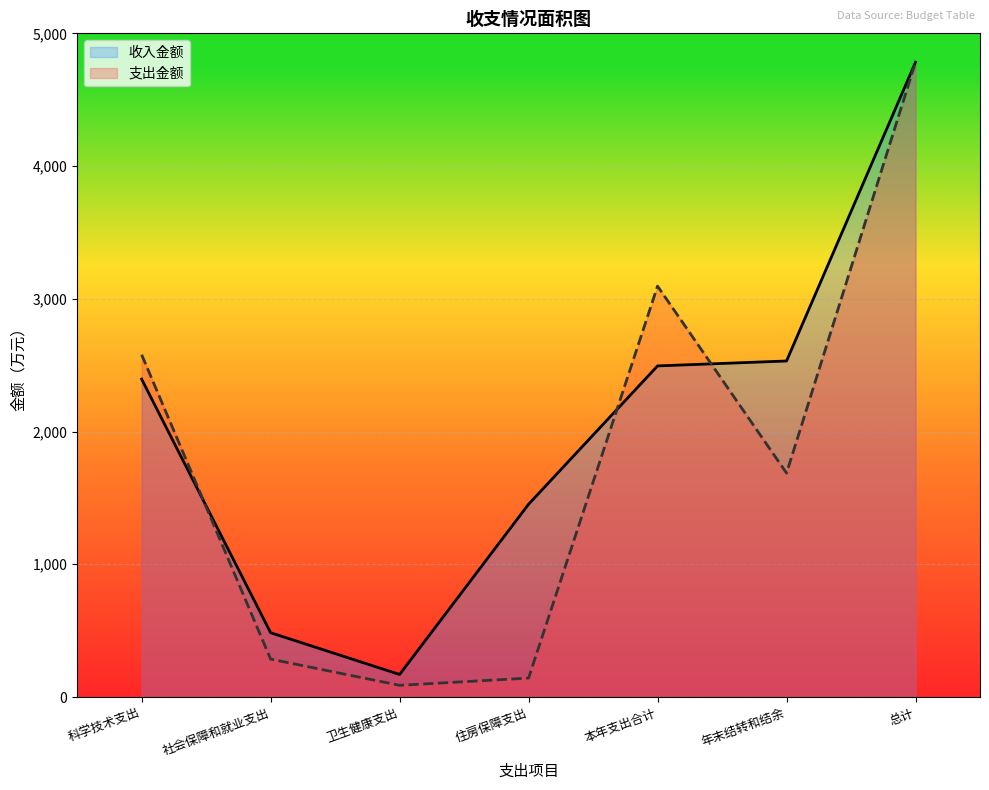

At which category is the sum across all series the highest?

总计